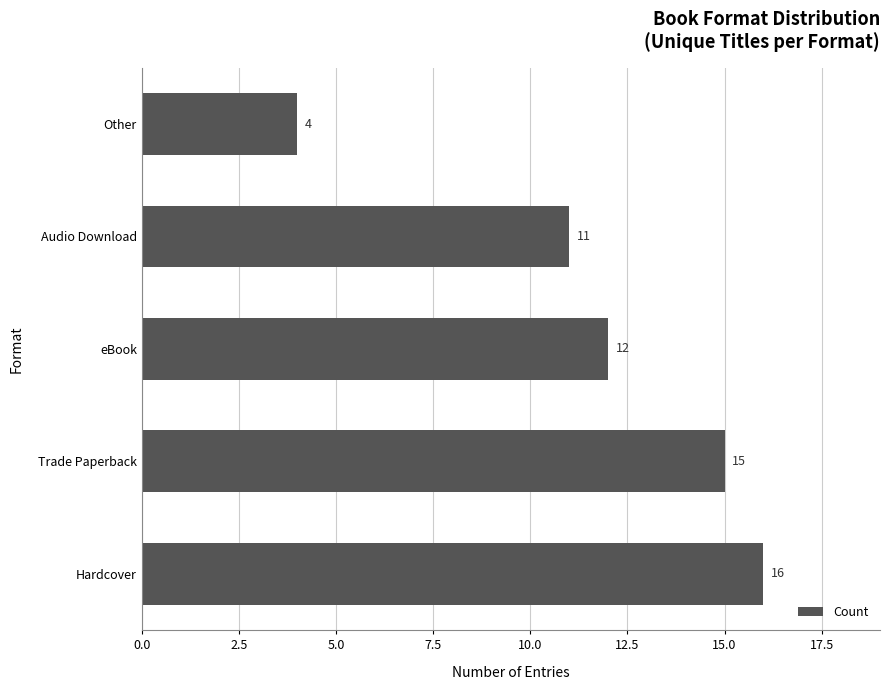

Does the chart contain any negative values?

No